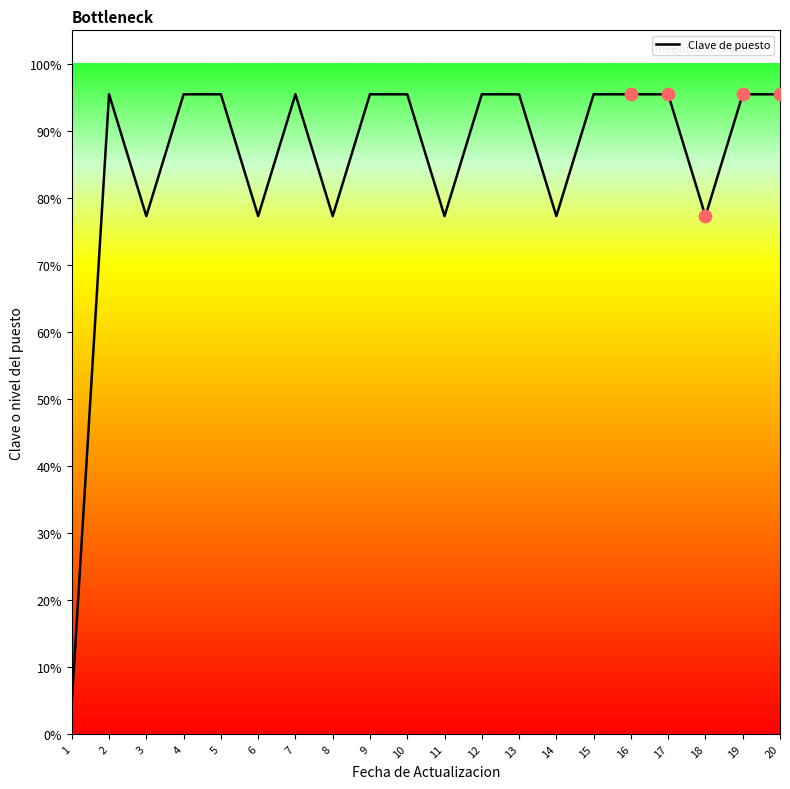

What is the change in value from 1 to 17?

+90.9